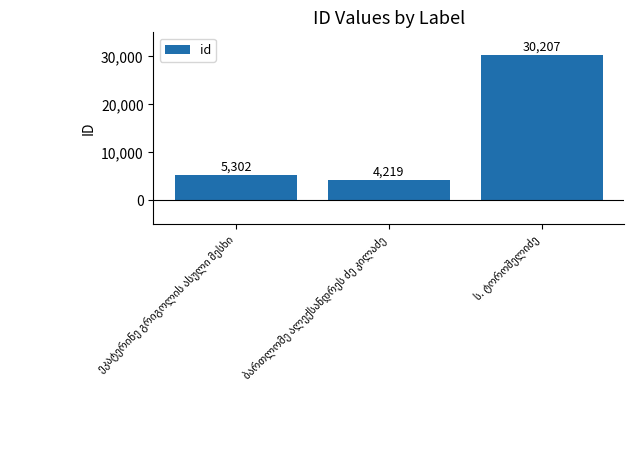

What is the smallest value displayed?

4219